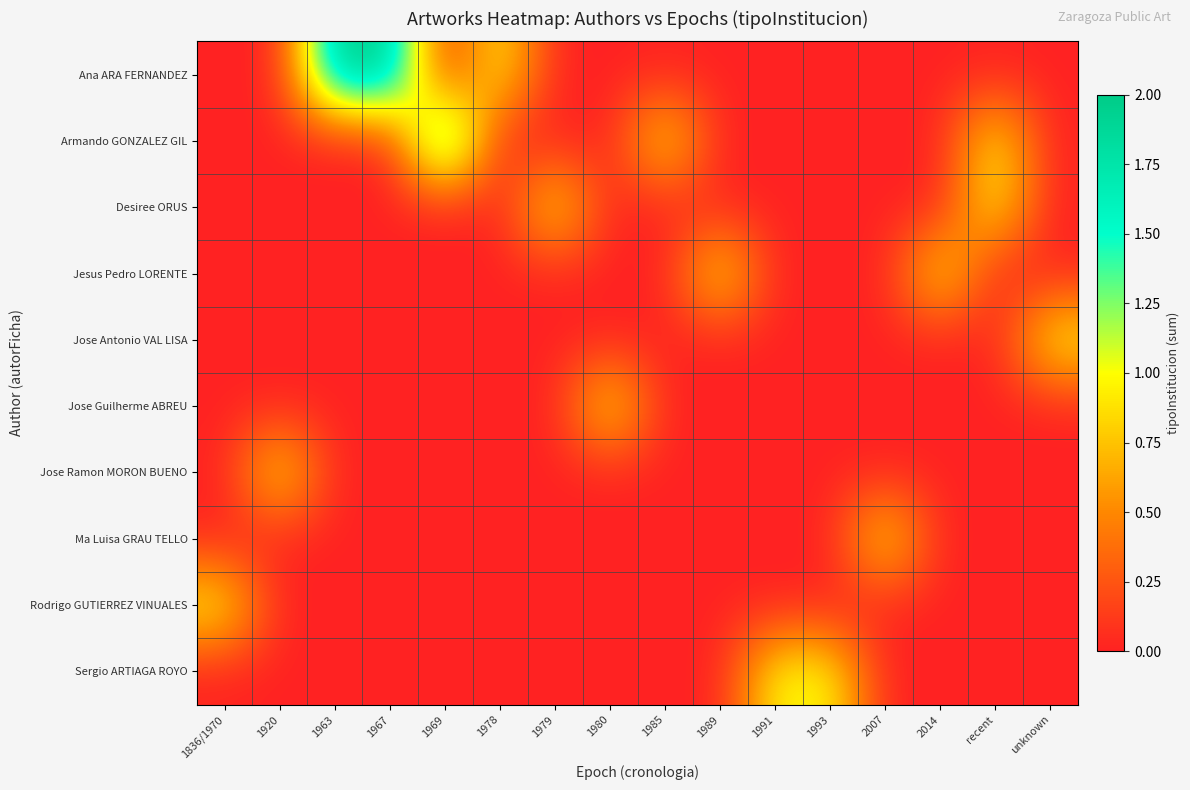

Count the number of categories in the chart.

16